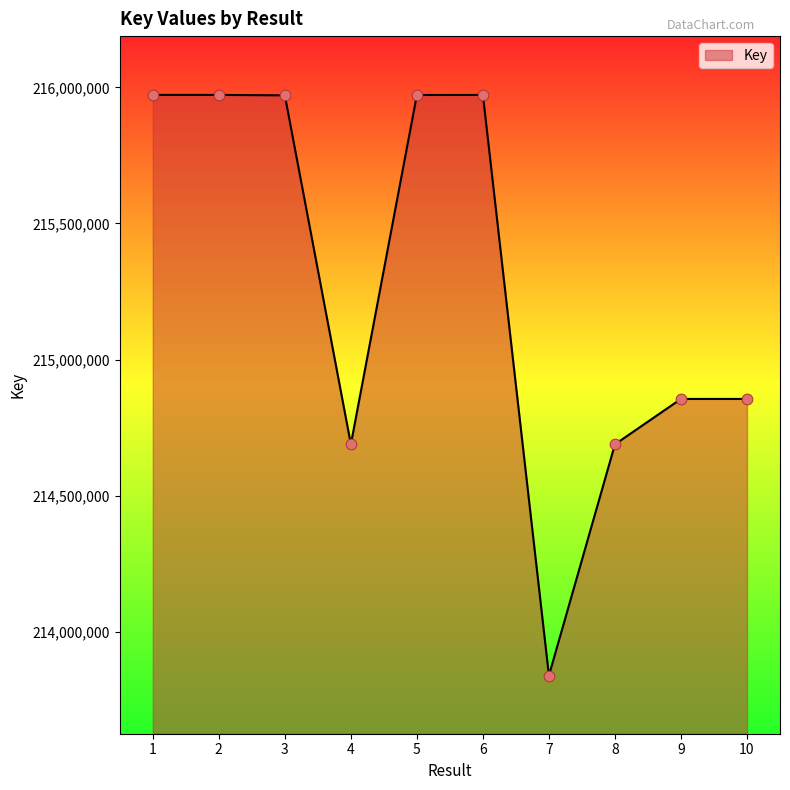

What is the ratio of the value at 10 to the value at 5?

1.0